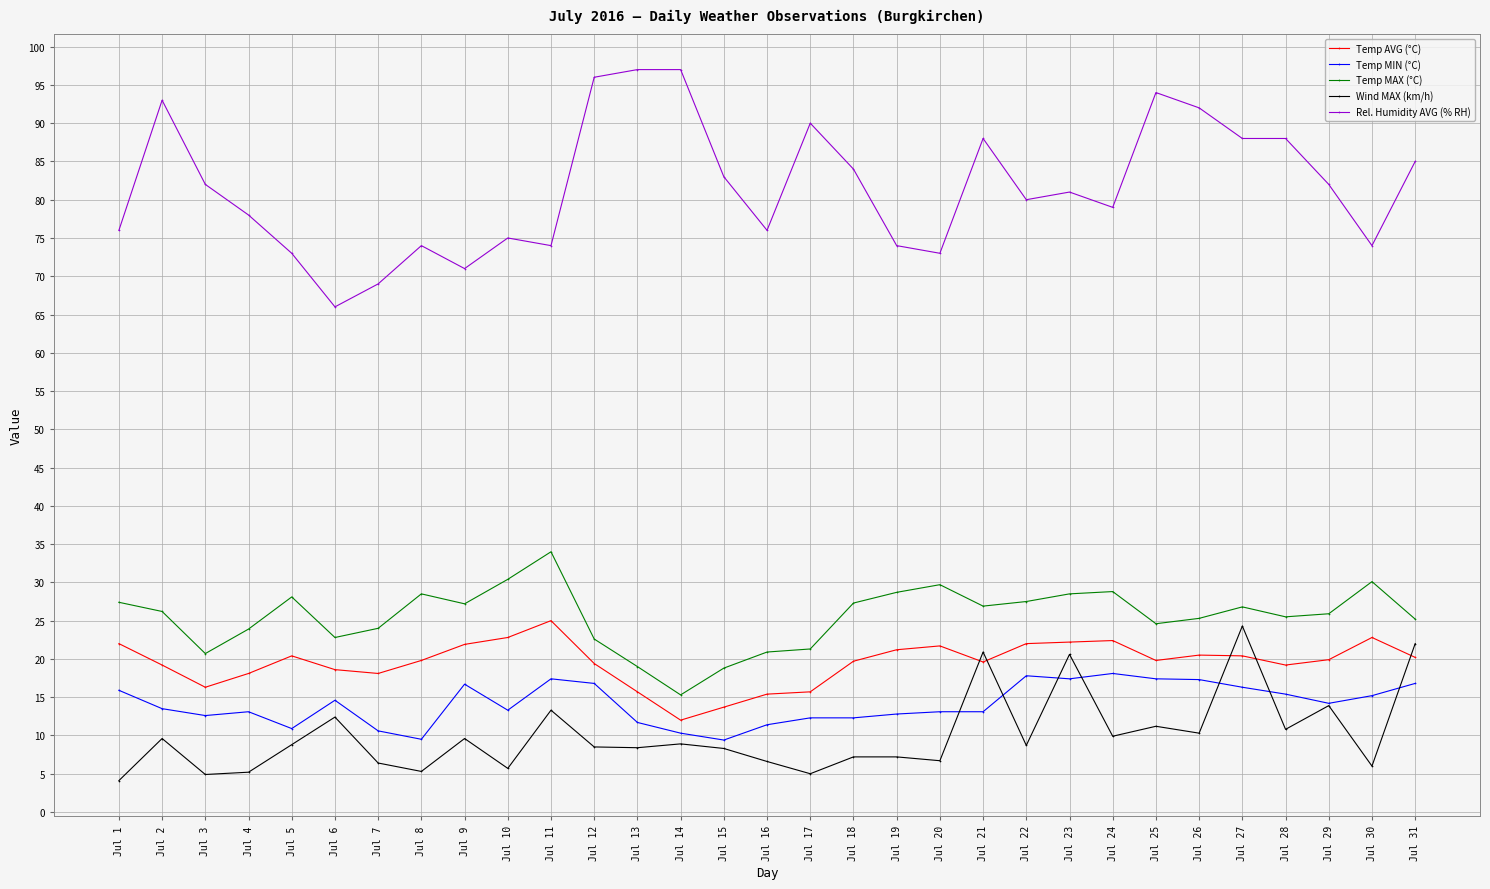

What is the value of the Temp AVG (°C) point at the 14th from the left?

12.0